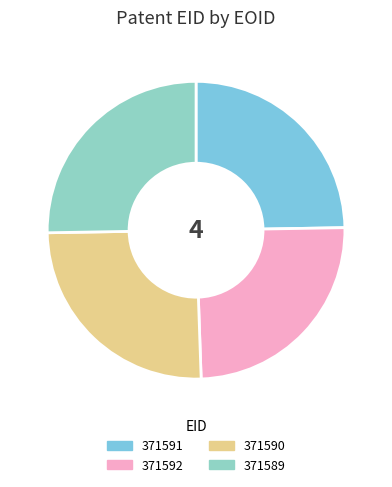

Which category has the smallest portion of the pie?

371591